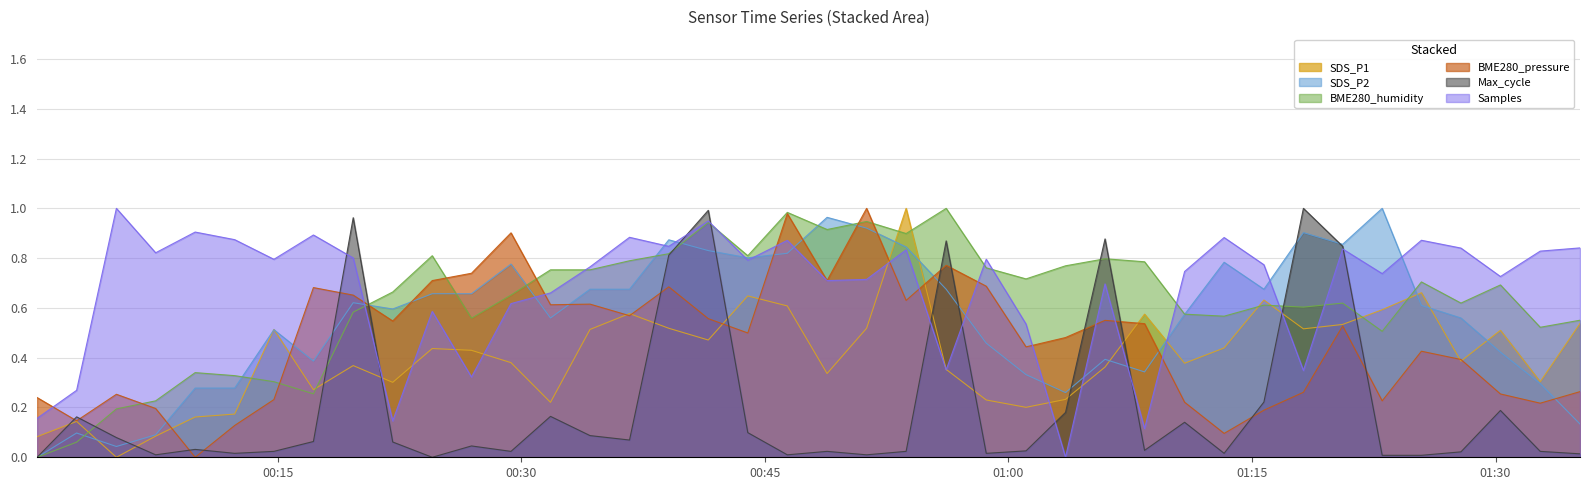

What is the difference between the maximum and second lowest values in the BME280_humidity series?

0.9